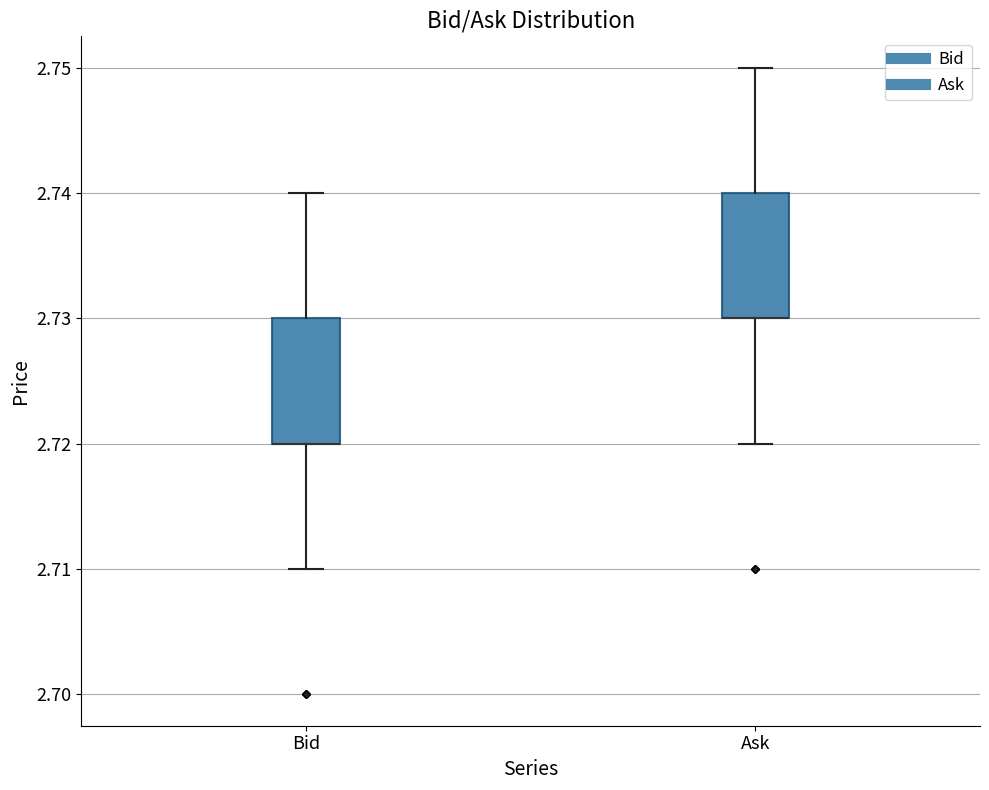

Reading left to right, read every box against the y-axis: the position of its median line, the range the box covers, and the ends of its whiskers. The values are not printed on the chart, so give them approximately, as read against the axis.

Bid: median 2.72 (drawn on the box's lower edge), box 2.72 to 2.73, whiskers 2.71 to 2.74
Ask: median 2.73 (drawn on the box's lower edge), box 2.73 to 2.74, whiskers 2.72 to 2.75